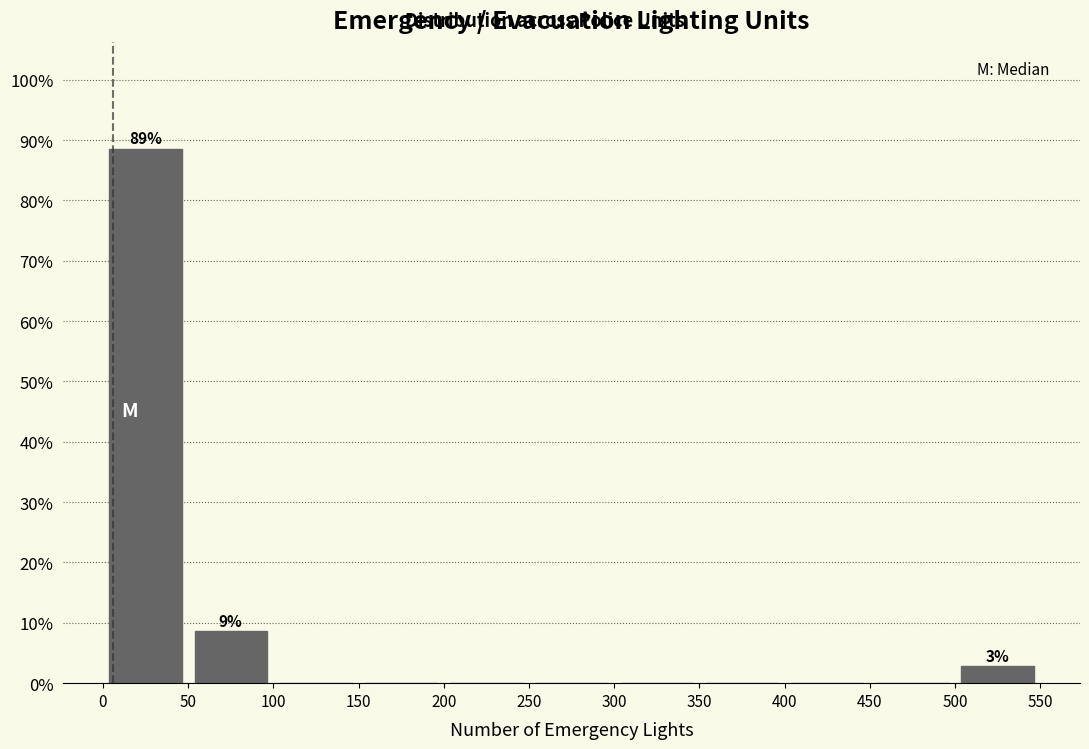

Over which range of the x-axis is the bar tallest?

0 to 50